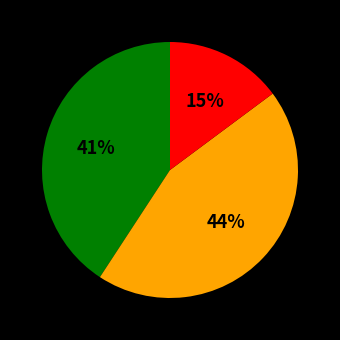

To the nearest percent, what is the average slice percentage?

33%